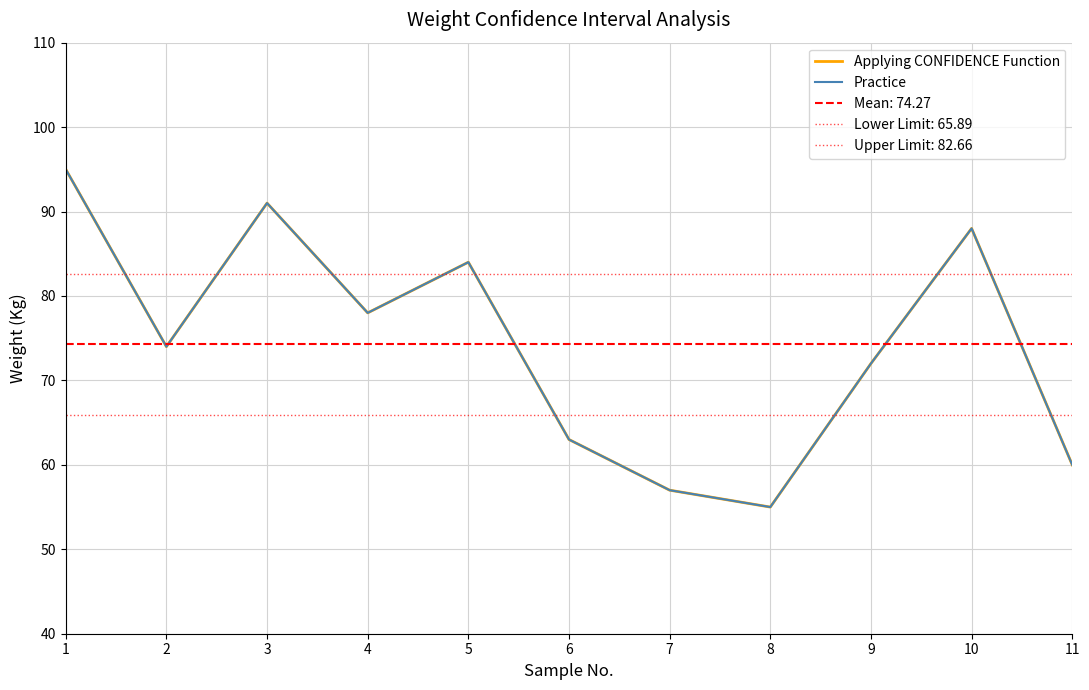

What is the sum of the Applying CONFIDENCE Function values at 5 and 4?

162